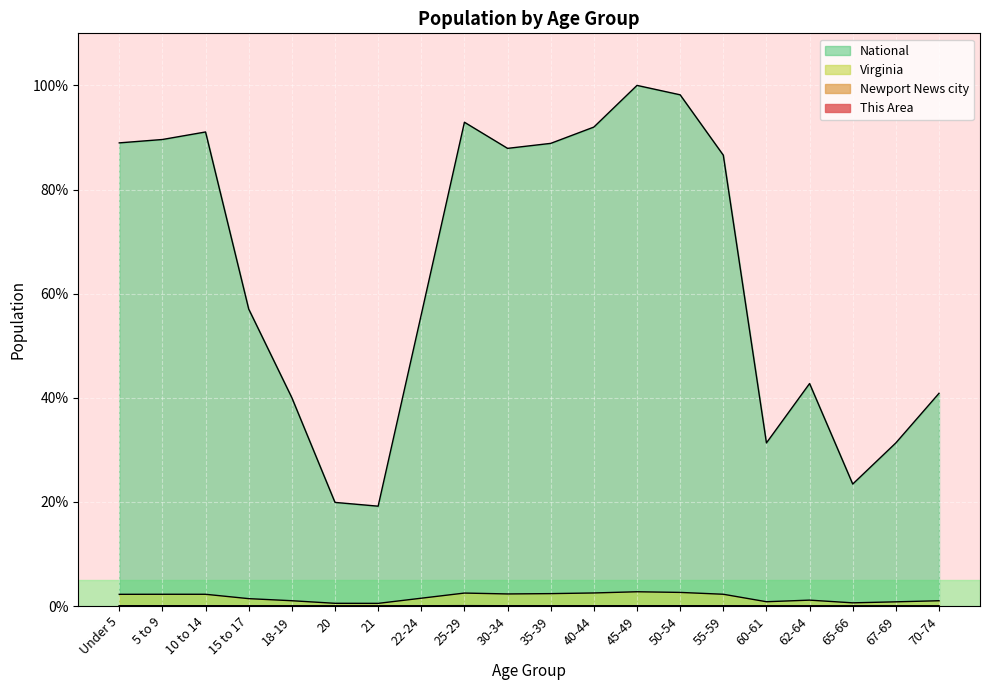

Which series has the largest total across all categories?

National